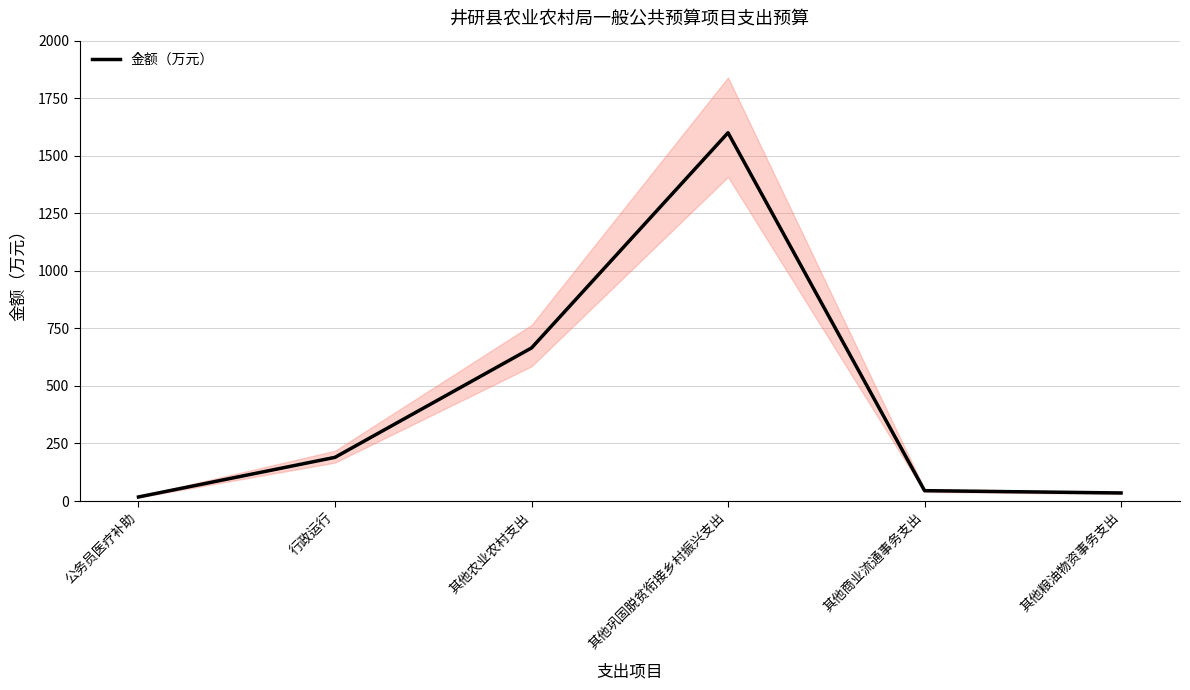

Reading right to left, what are all the values shown in this chart?

其他粮油物资事务支出=35.0	其他商业流通事务支出=45.0	其他巩固脱贫衔接乡村振兴支出=1600.0	其他农业农村支出=665.0	行政运行=189.8	公务员医疗补助=17.6